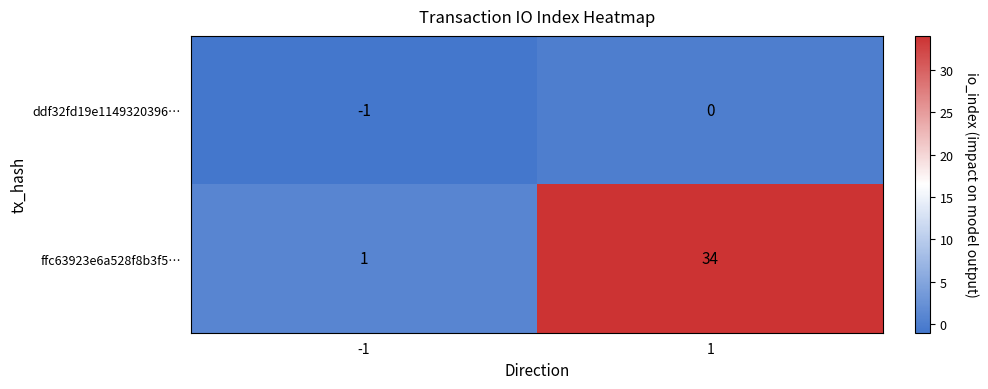

What is the greatest value displayed?

34